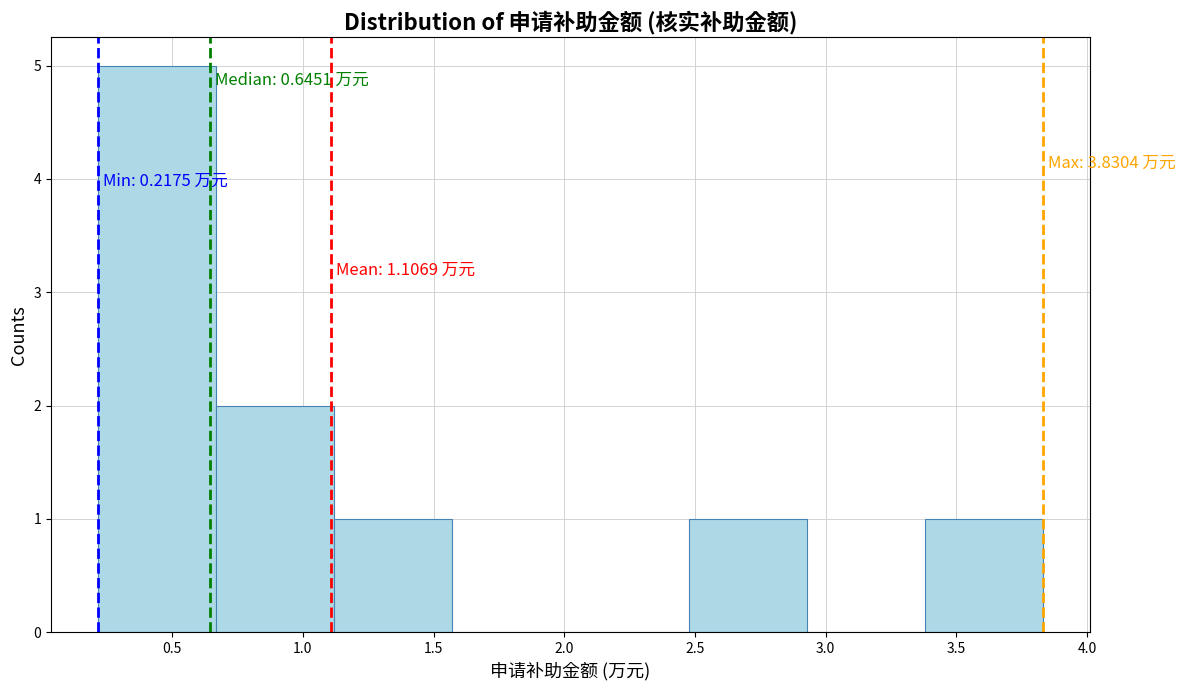

Over which range of the x-axis is the bar tallest?

0.20 to 0.65